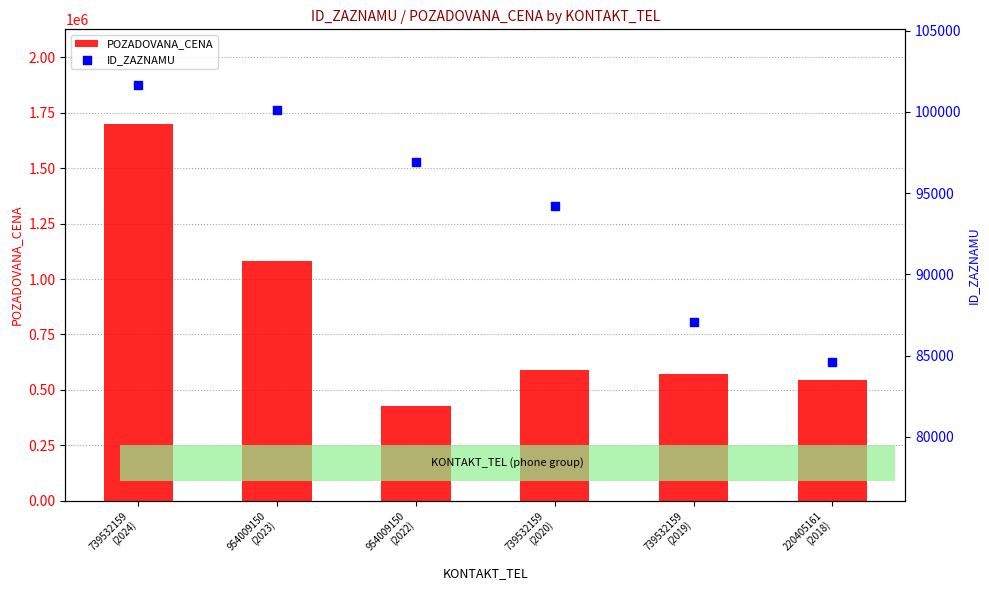

Is the value of ID_ZAZNAMU at 739532159
(2019) greater than the value of POZADOVANA_CENA at 739532159
(2024)?

No